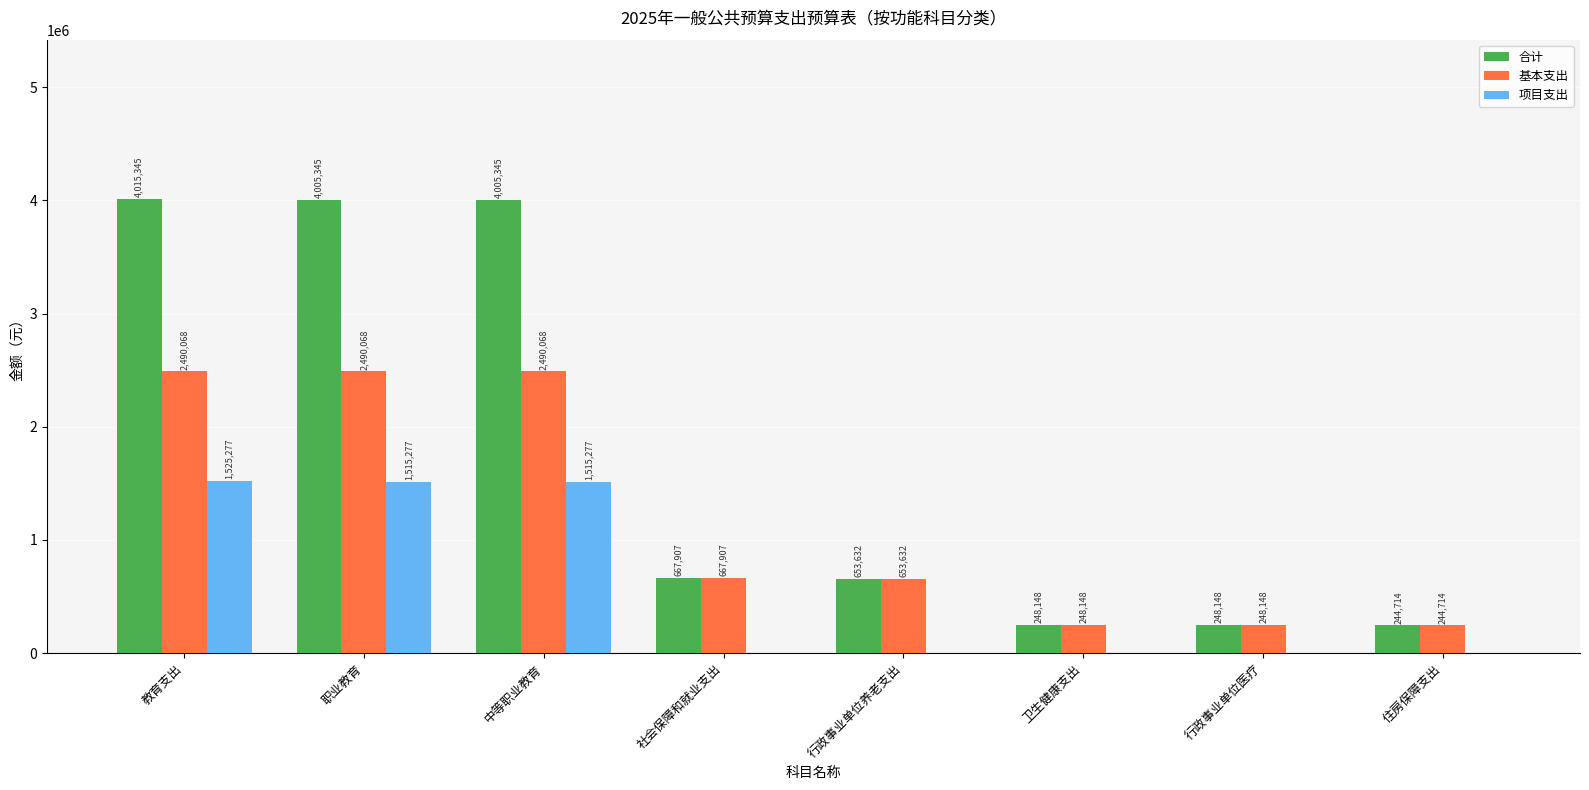

Which category has the highest value in the 项目支出 series?

教育支出